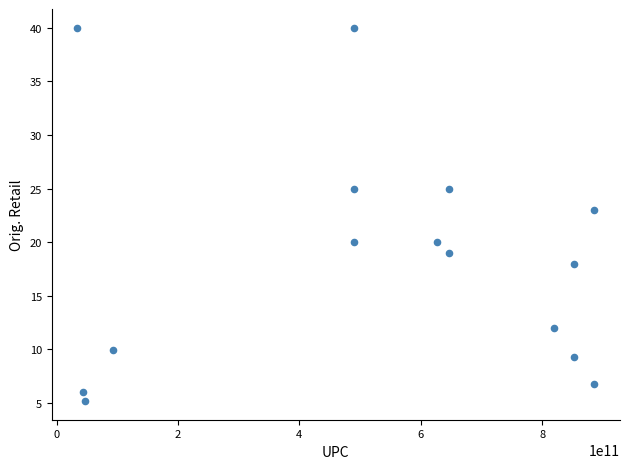

What is the range of Y values (max minus min)?

34.8